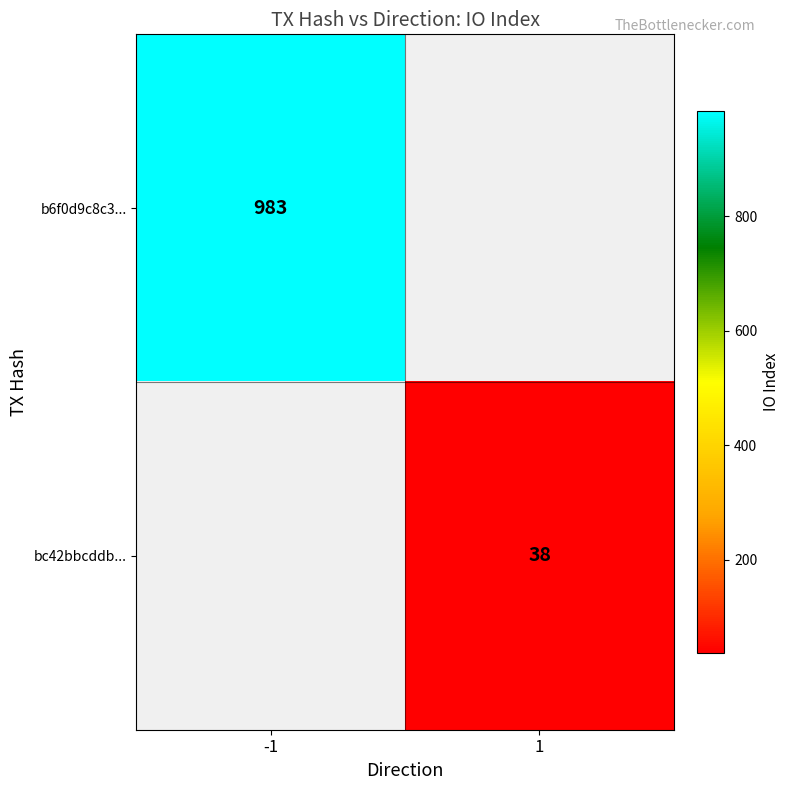

Which has a higher value, -1 or 1?

-1